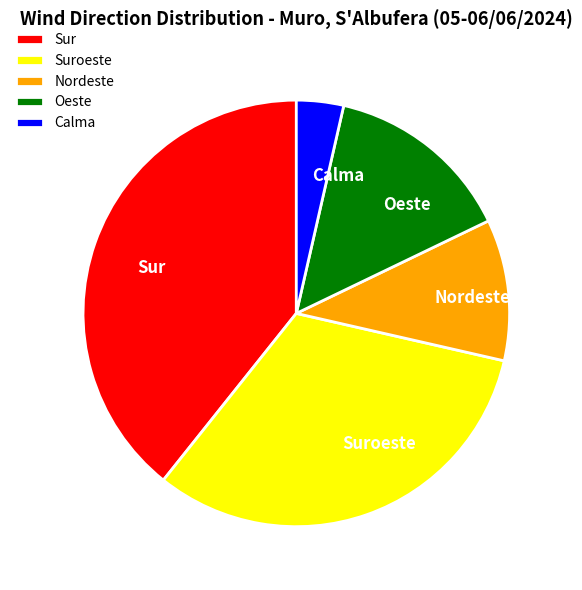

Rank the categories by value from highest to lowest.

Sur, Suroeste, Oeste, Nordeste, Calma